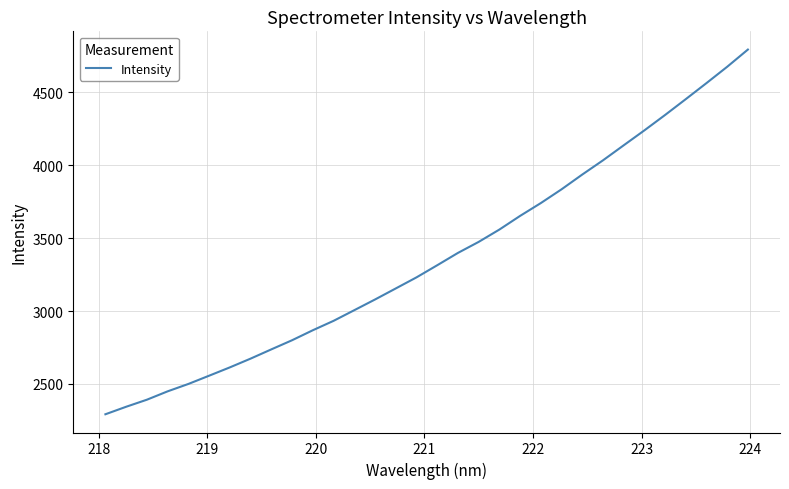

What is the smallest value displayed?

2292.4